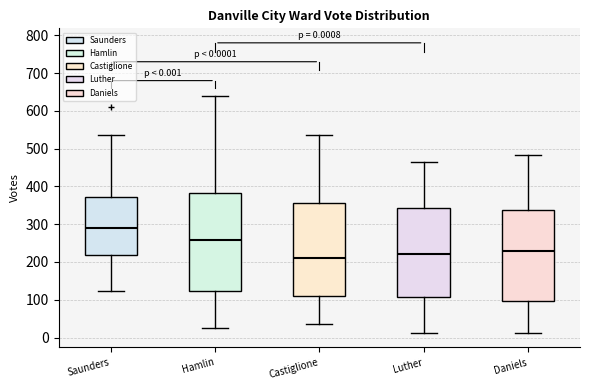

Which box has the highest median line?

Saunders